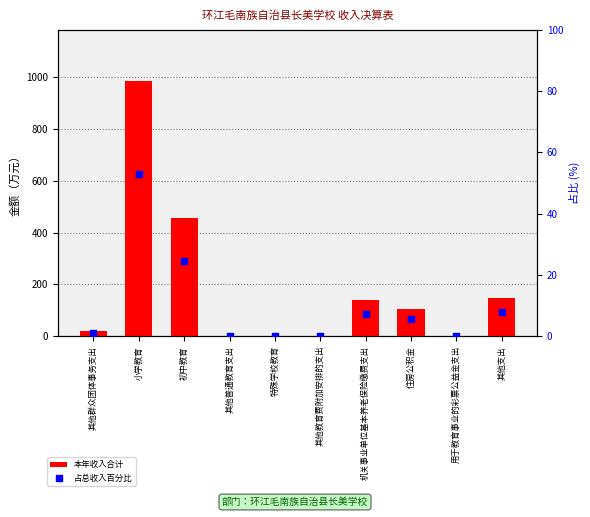

At which category is the sum across all series the highest?

小学教育